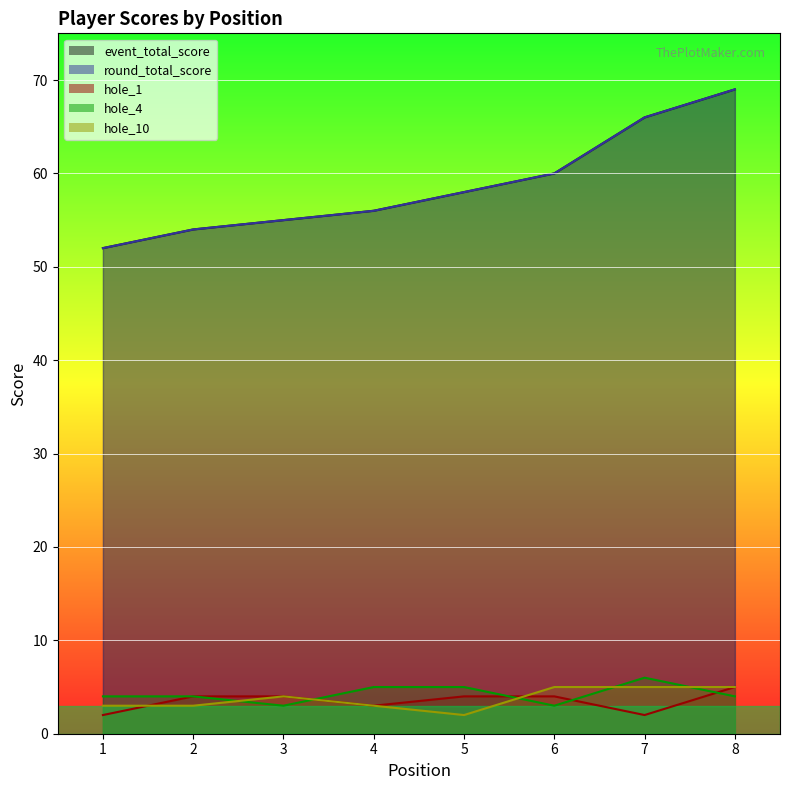

What is the maximum value for round_total_score?

69